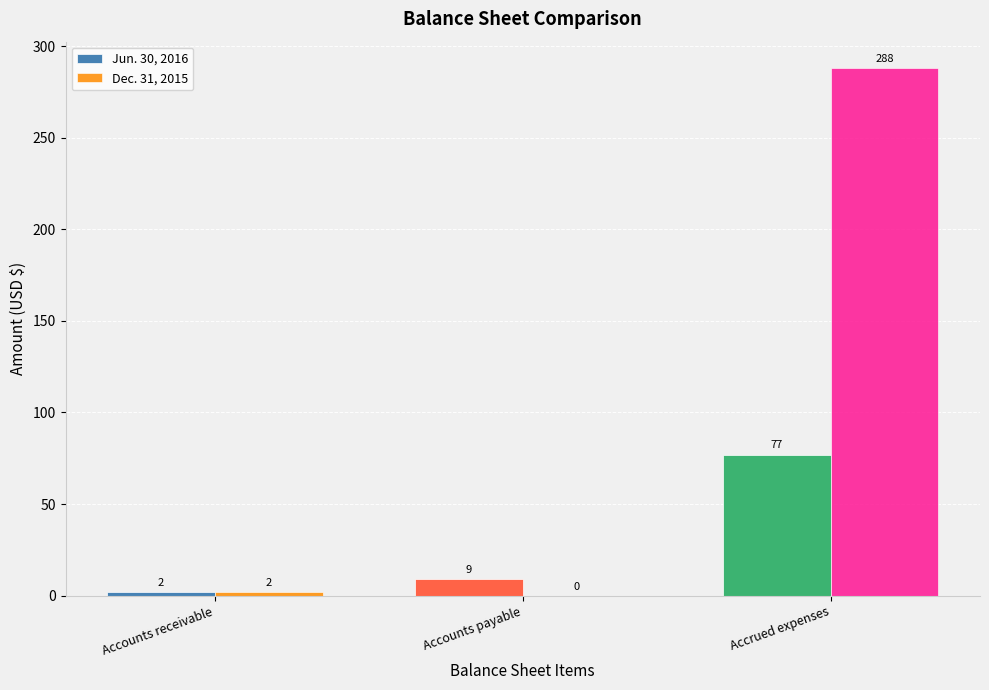

What is the sum of all Jun. 30, 2016 values?

88